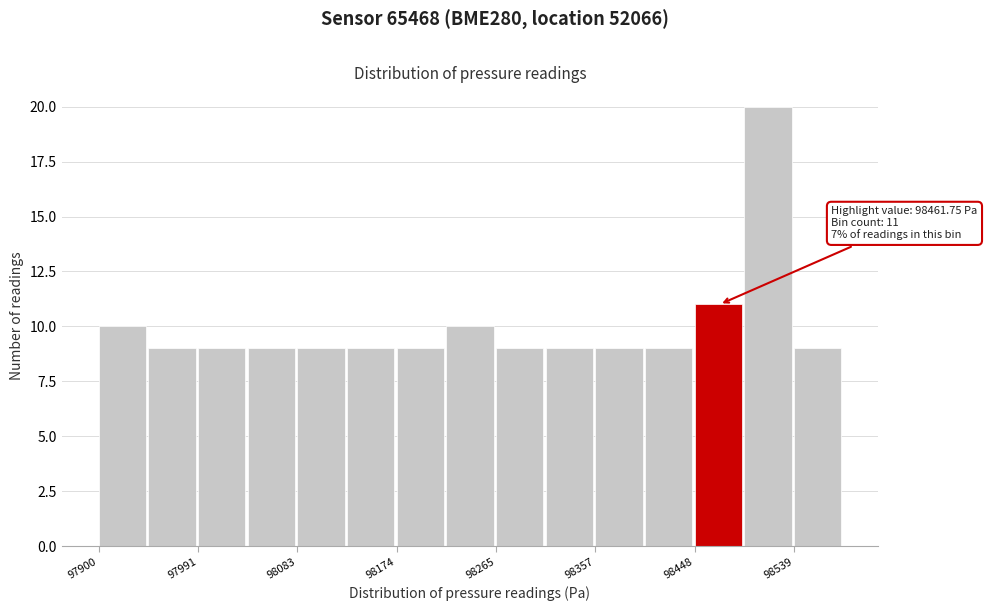

Which range on the x-axis has the tallest bar?

98490 to 98540